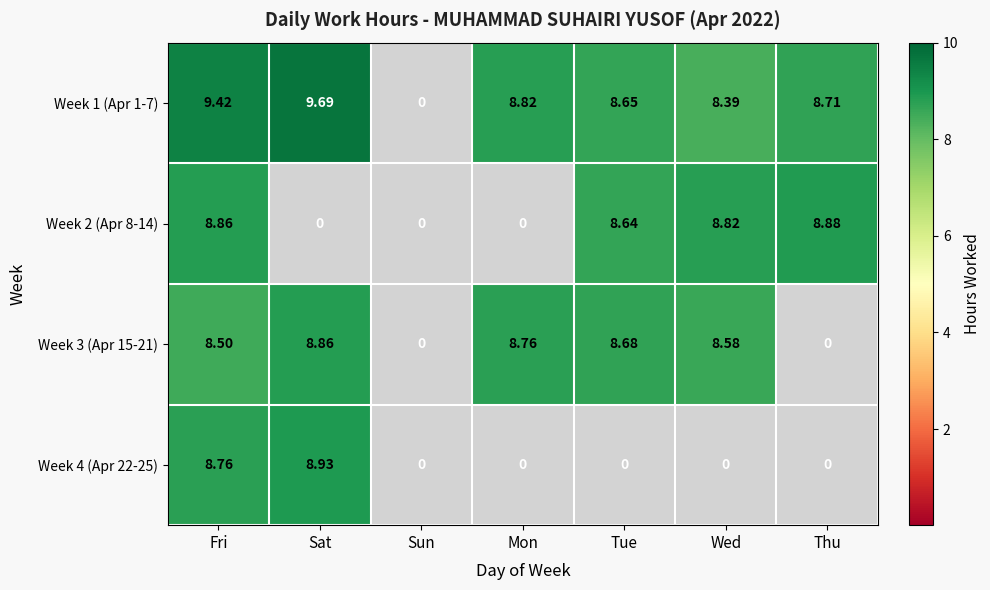

At how many categories does at least one series exceed 5?

6